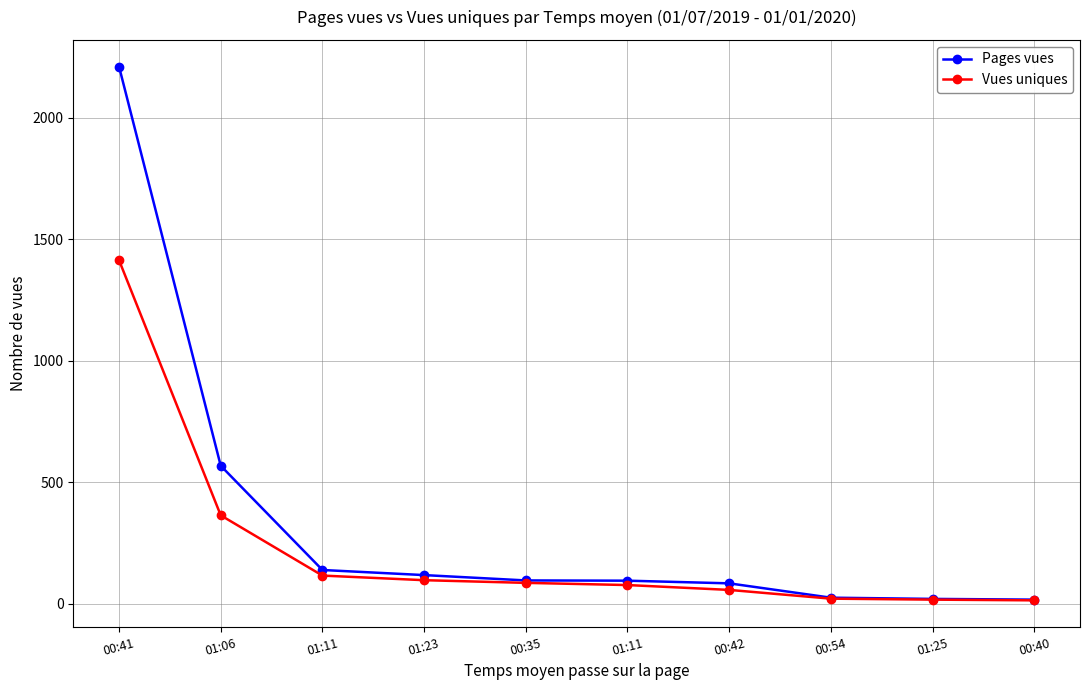

List the labels in order of Vues uniques value, largest first.

00:41, 01:06, 01:11, 01:23, 00:35, 01:11, 00:42, 00:54, 01:25, 00:40